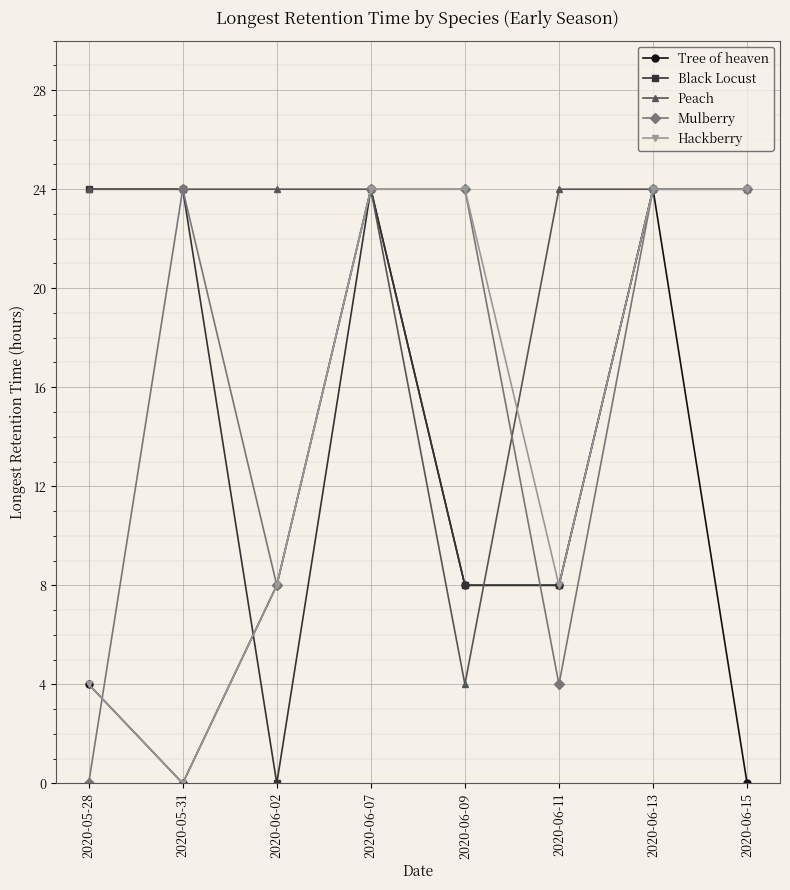

Reading left to right, transcribe all the data shown in this chart.

Tree of heaven: 2020-05-28=4	2020-05-31=0	2020-06-02=8	2020-06-07=24	2020-06-09=8	2020-06-11=8	2020-06-13=24	2020-06-15=0
Black Locust: 2020-05-28=24	2020-05-31=24	2020-06-02=0	2020-06-07=24	2020-06-09=8	2020-06-11=8	2020-06-13=24	2020-06-15=24
Peach: 2020-05-28=24	2020-05-31=24	2020-06-02=24	2020-06-07=24	2020-06-09=4	2020-06-11=24	2020-06-13=24	2020-06-15=24
Mulberry: 2020-05-28=0	2020-05-31=24	2020-06-02=8	2020-06-07=24	2020-06-09=24	2020-06-11=4	2020-06-13=24	2020-06-15=24
Hackberry: 2020-05-28=4	2020-05-31=0	2020-06-02=8	2020-06-07=24	2020-06-09=24	2020-06-11=8	2020-06-13=24	2020-06-15=24